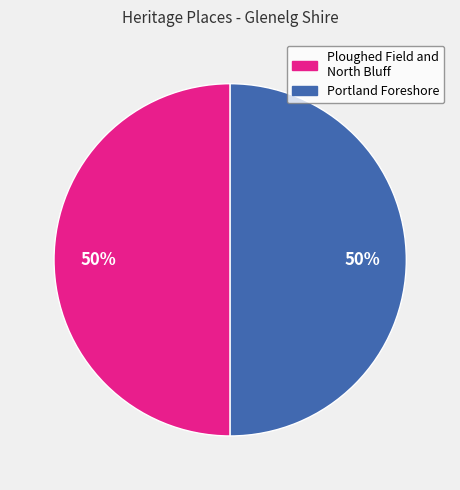

The Ploughed Field and North Bluff slice represents 50% of the pie. True or false?

True